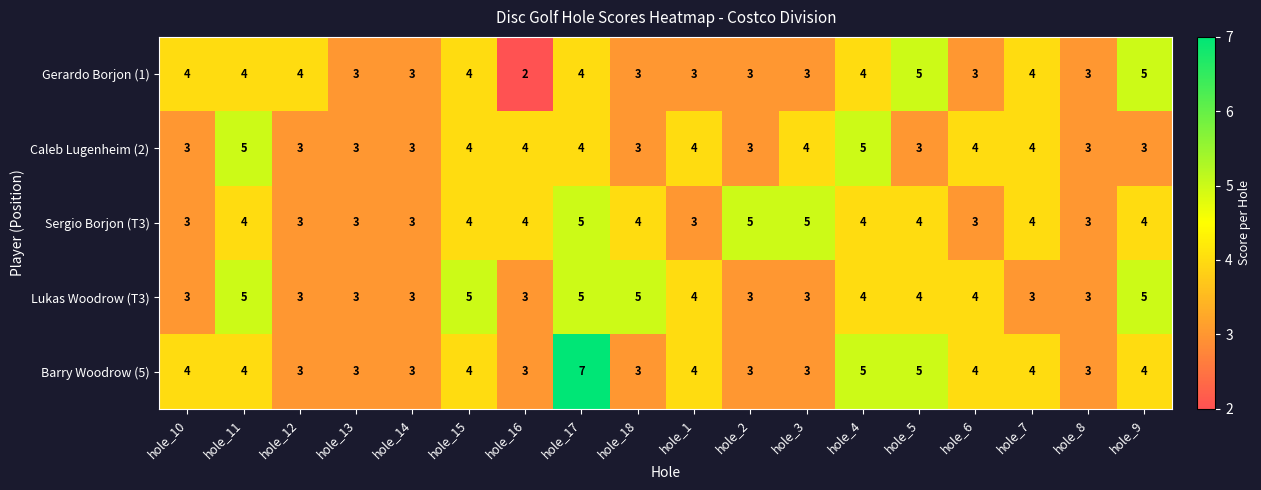

Between hole_14 and hole_3, which series saw the biggest shift?

Sergio Borjon (T3)